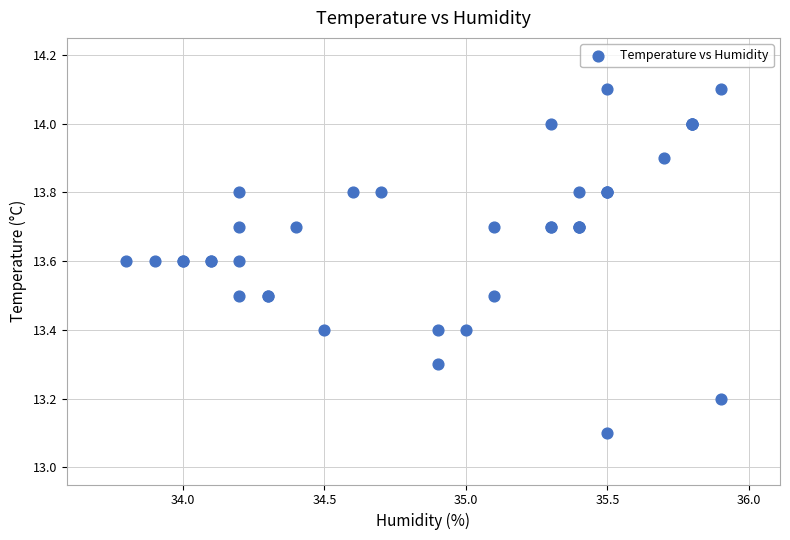

What Y value in the scatter plot is closest to 13?

13.1